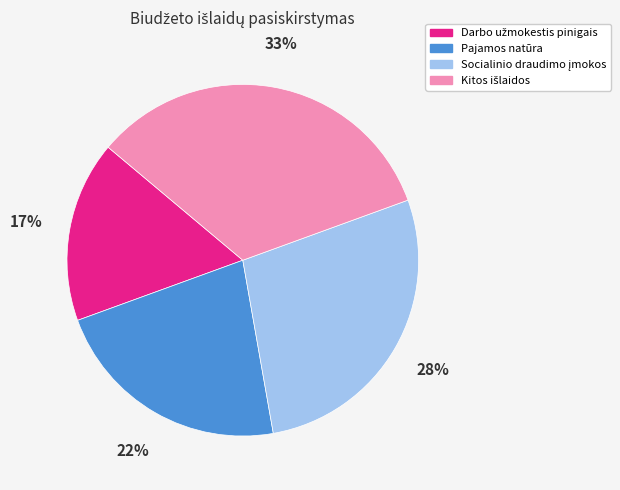

To the nearest percent, what is the average slice percentage?

25%